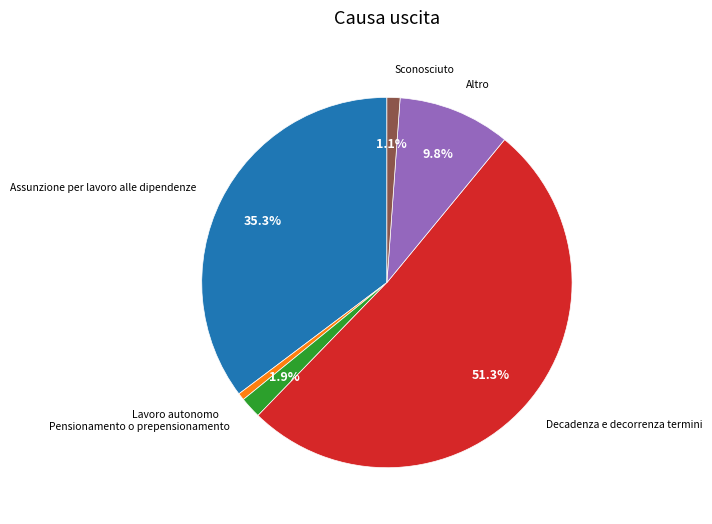

Which category has the biggest portion of the pie?

Decadenza e decorrenza termini